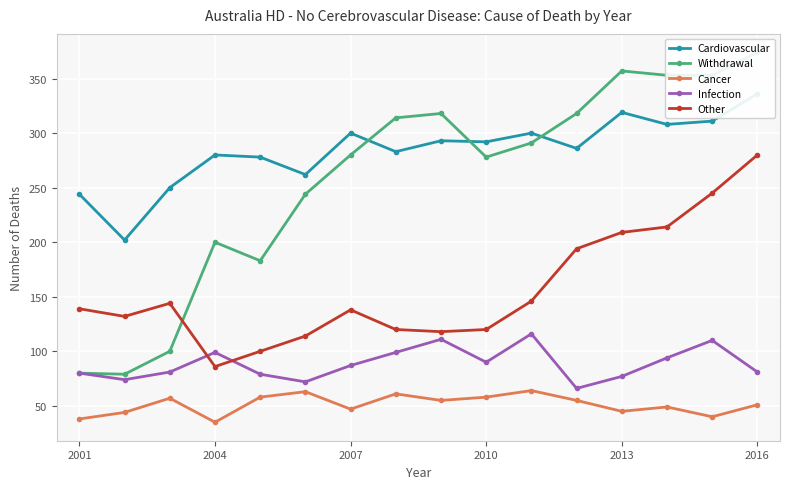

True or false: Infection and Withdrawal cross at least once.

False